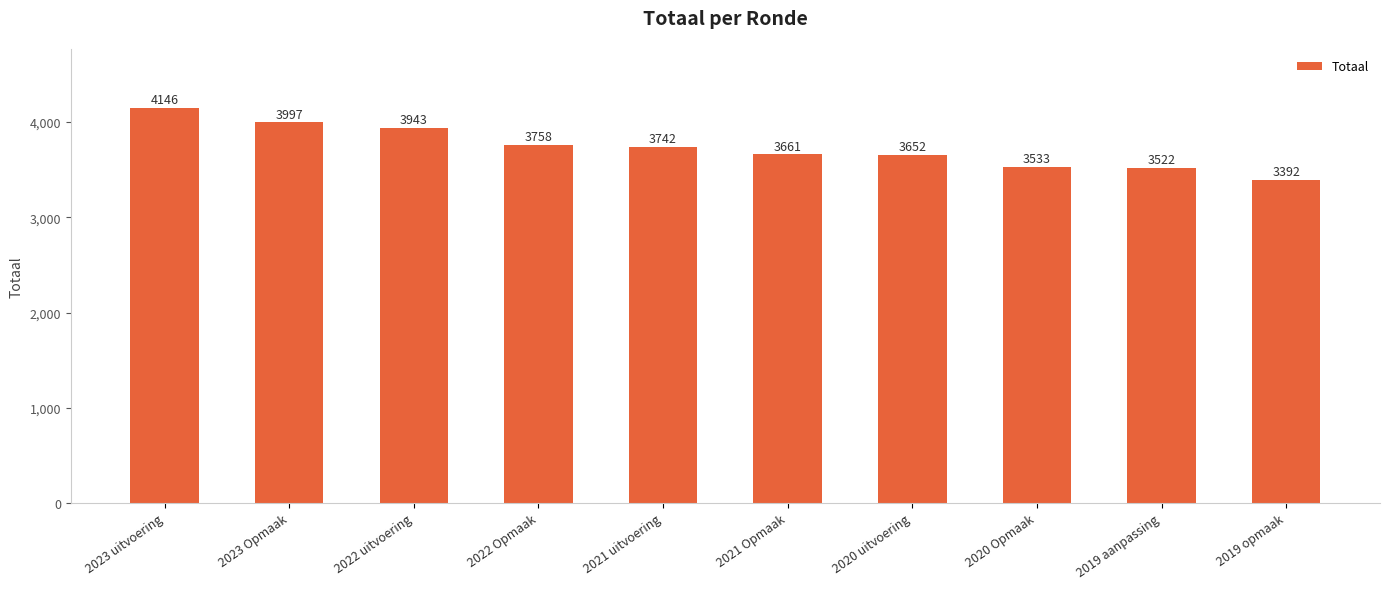

What is the difference between the second highest and minimum values?

605